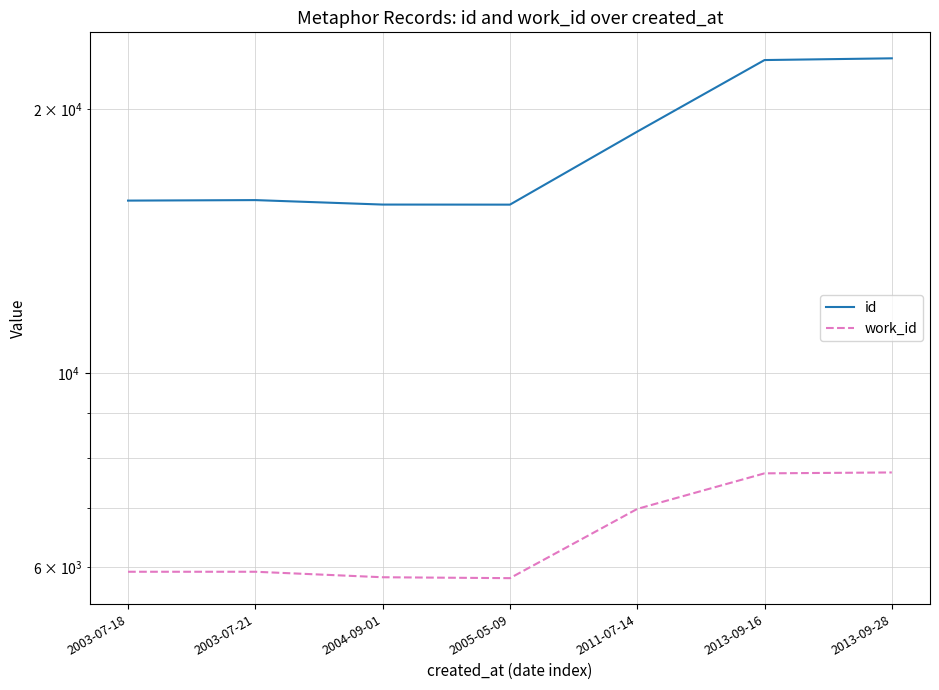

At which category does work_id reach its first local valley?

2005-05-09